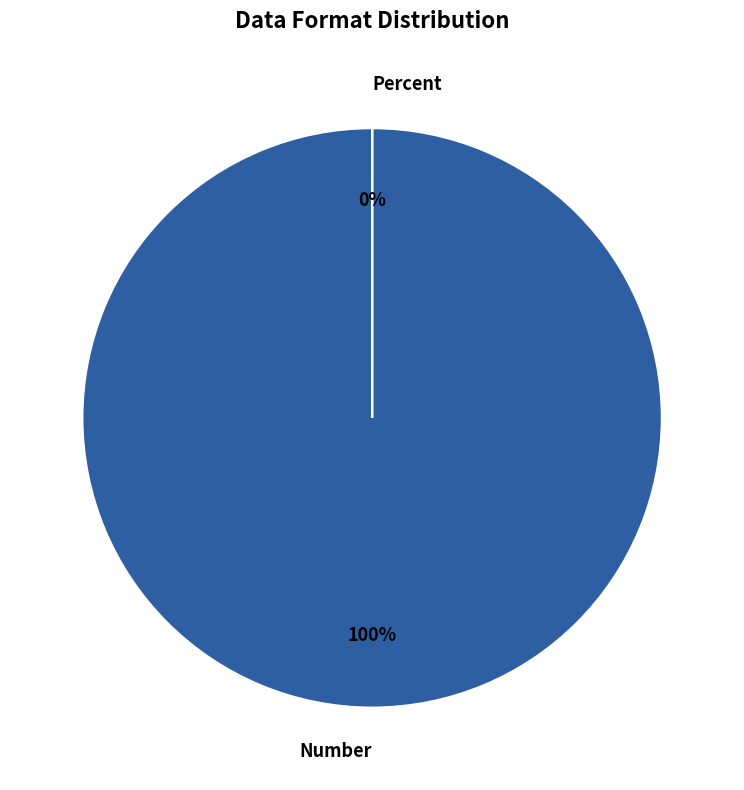

How much of the chart is everything except Percent?

100.0%